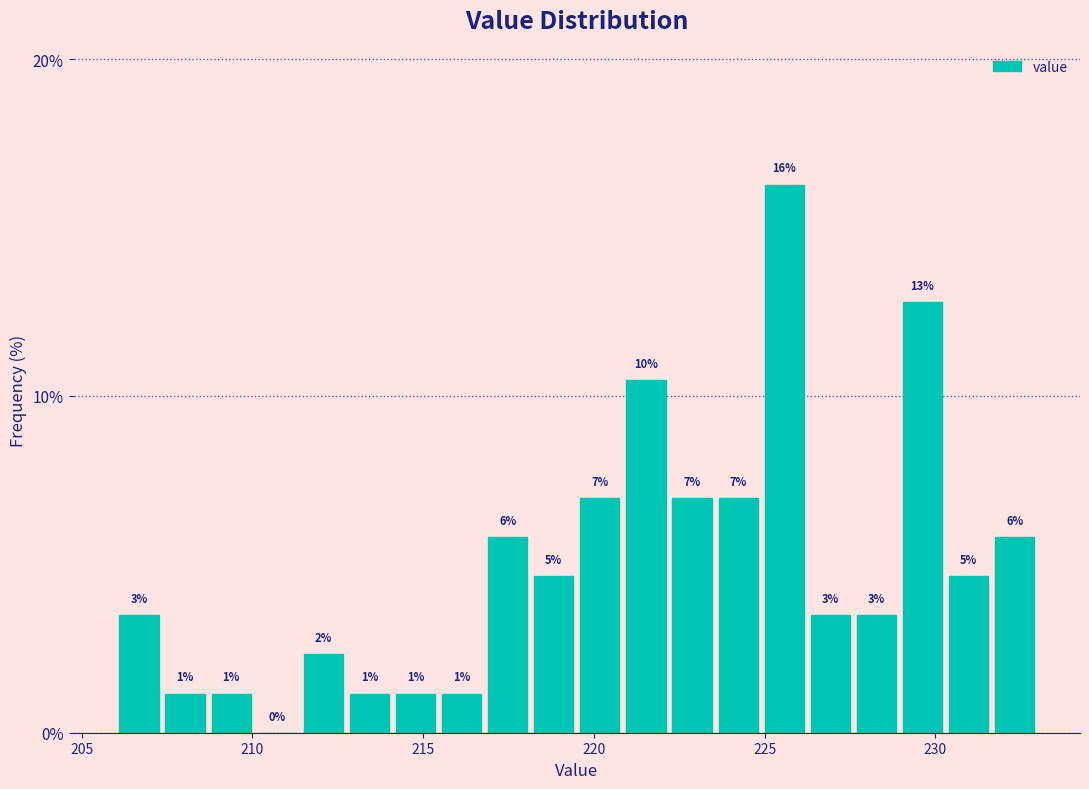

Around what value on the x-axis is the tallest bar? Give the approximate position of its centre, as read against the axis.

225.5